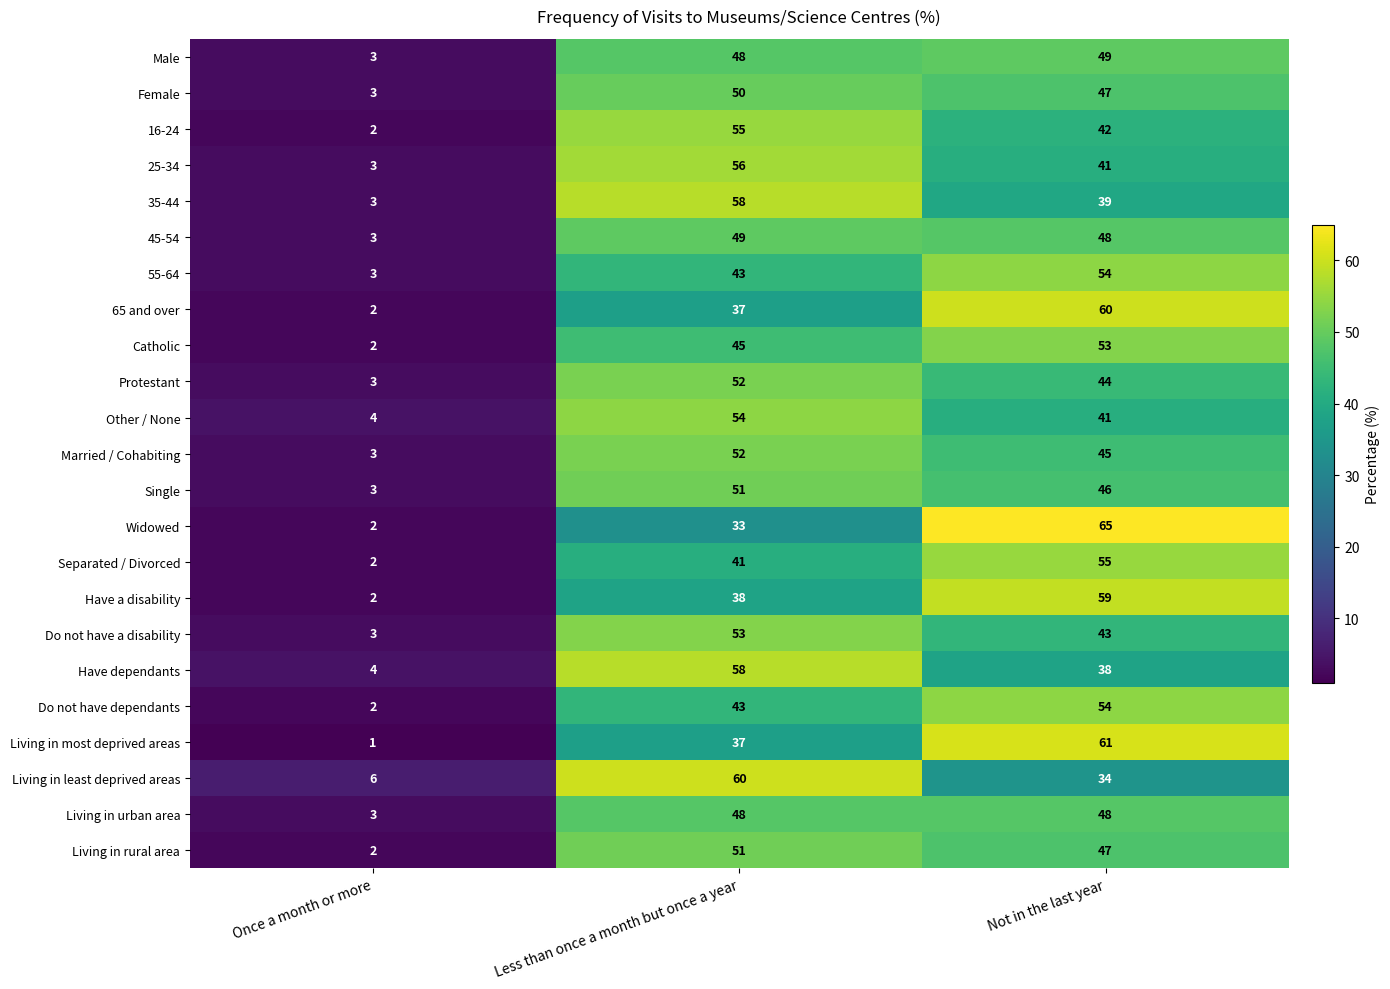

Which category has the highest value in the Other / None series?

Less than once a month but once a year